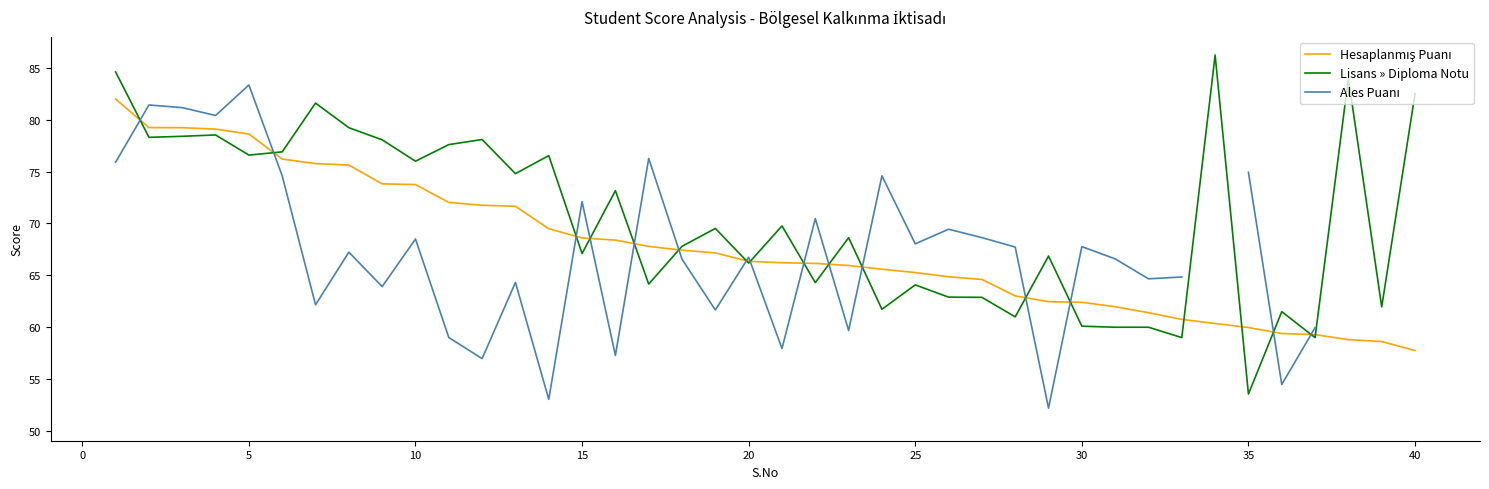

The value of Lisans » Diploma Notu at 35 is 69.6. True or false?

False